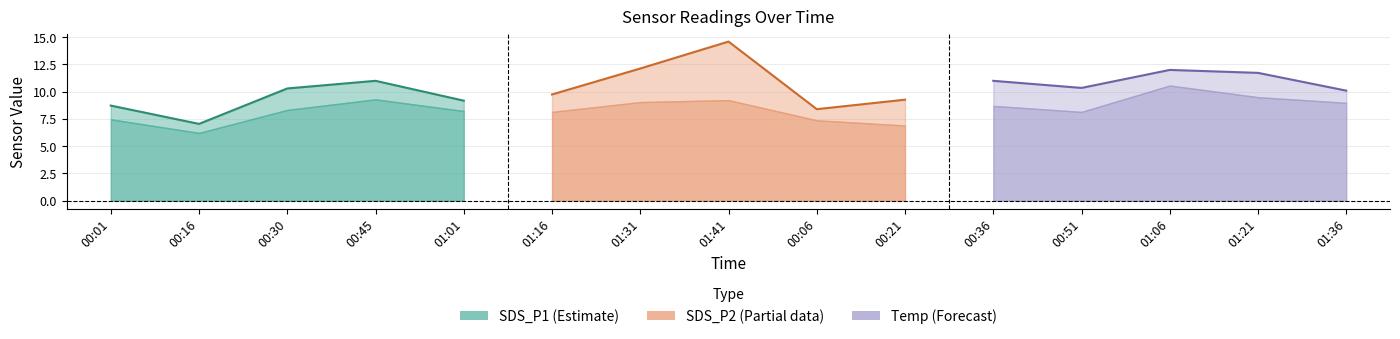

How many data points does each series have?

5